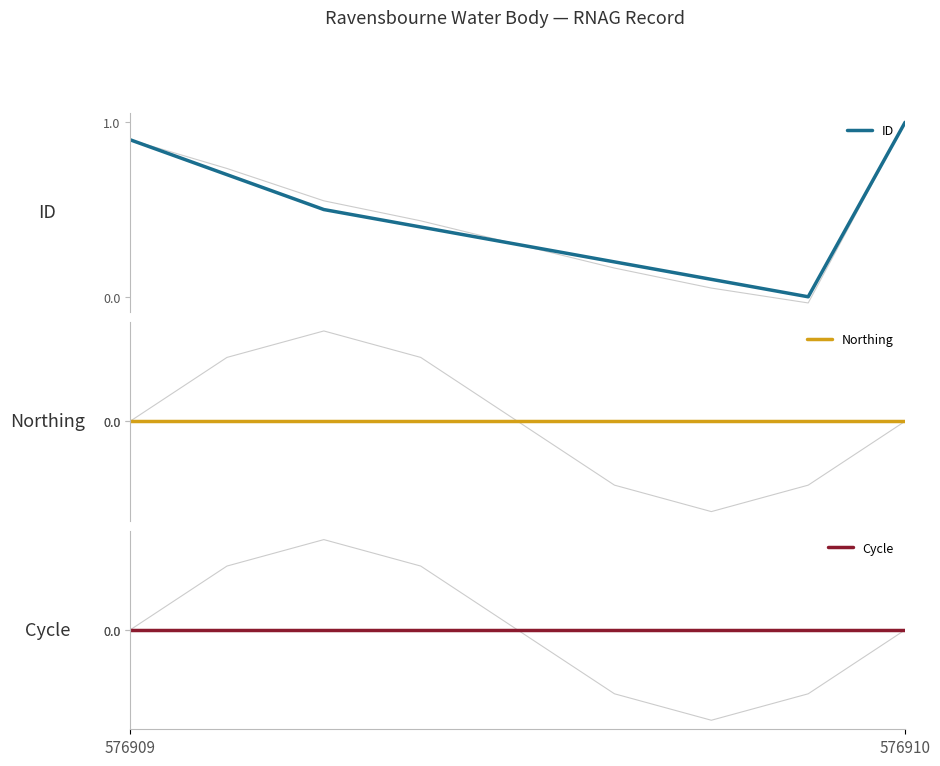

Which series changed the most between 3 and 4?

ID